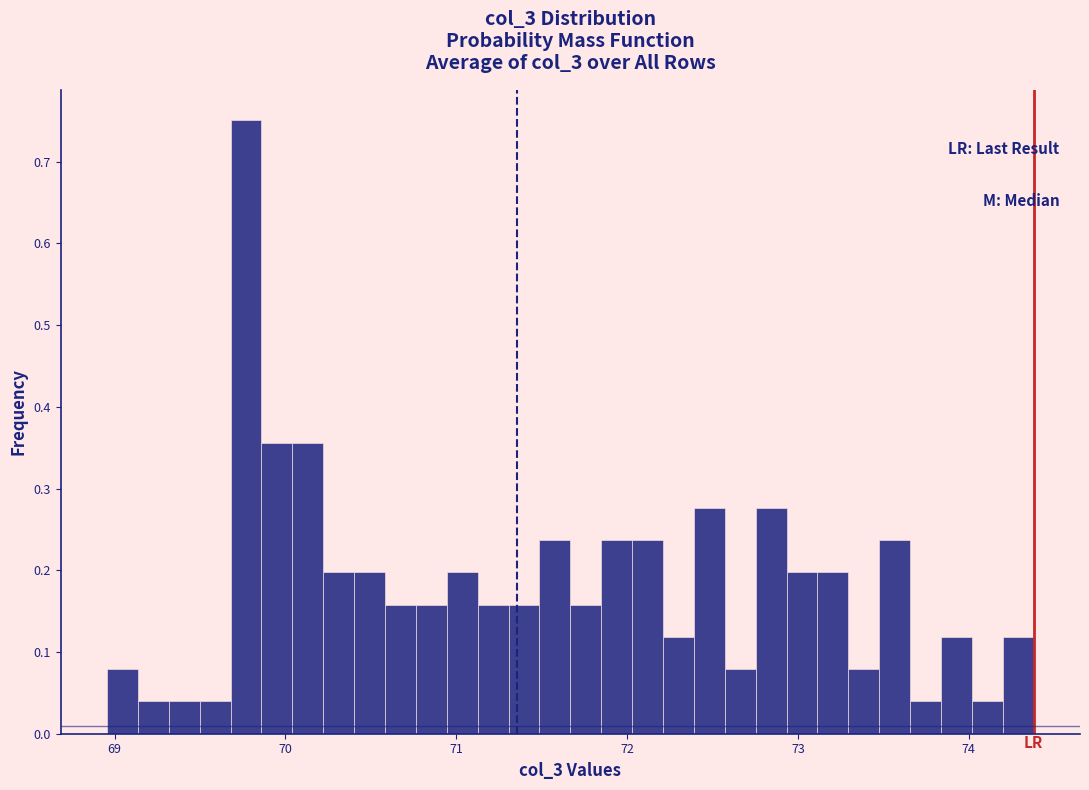

Around what value on the x-axis is the tallest bar? Give the approximate position of its centre, as read against the axis.

69.8